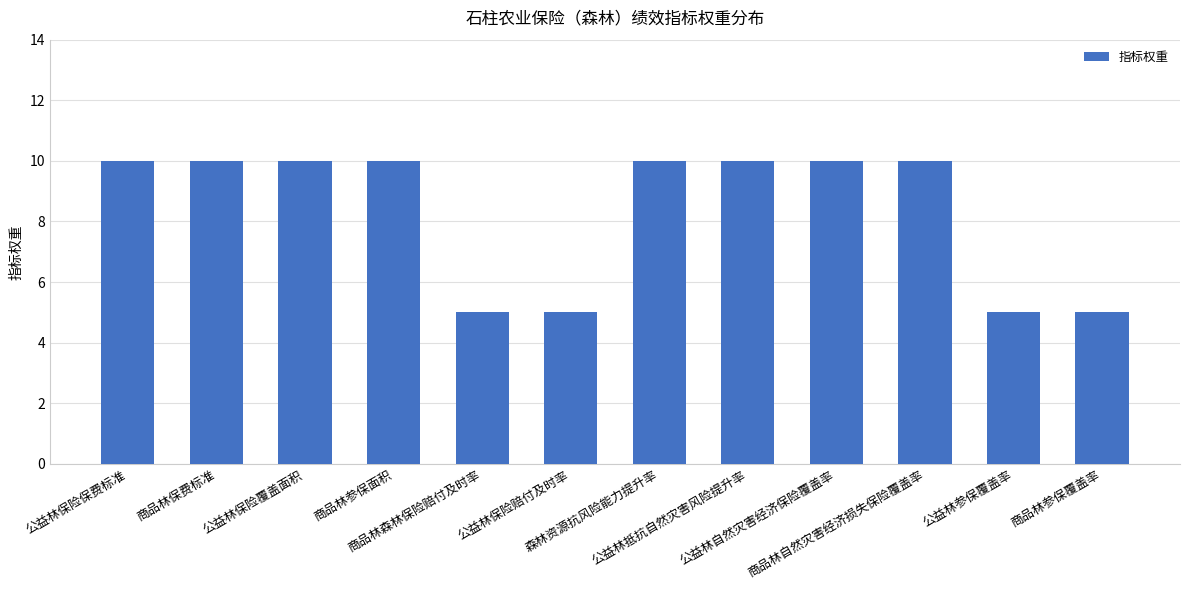

What is the sum of all values?

100